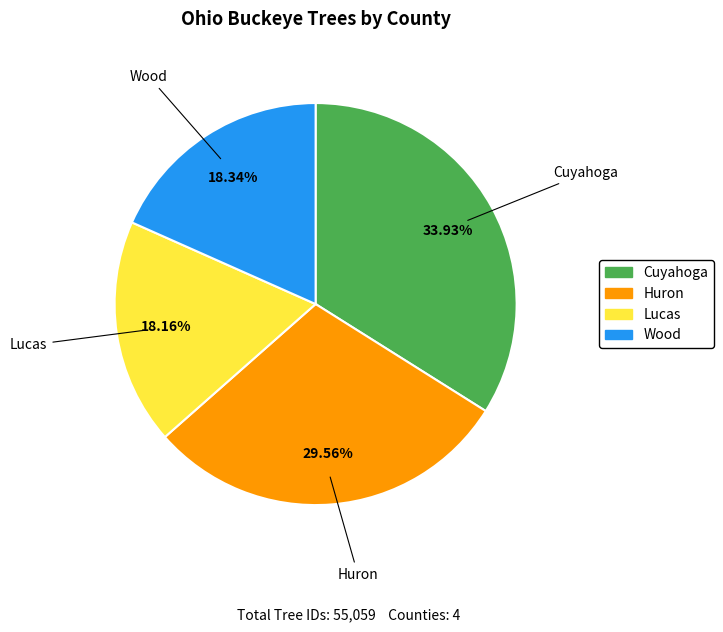

Which has a higher value, Wood or Huron?

Huron